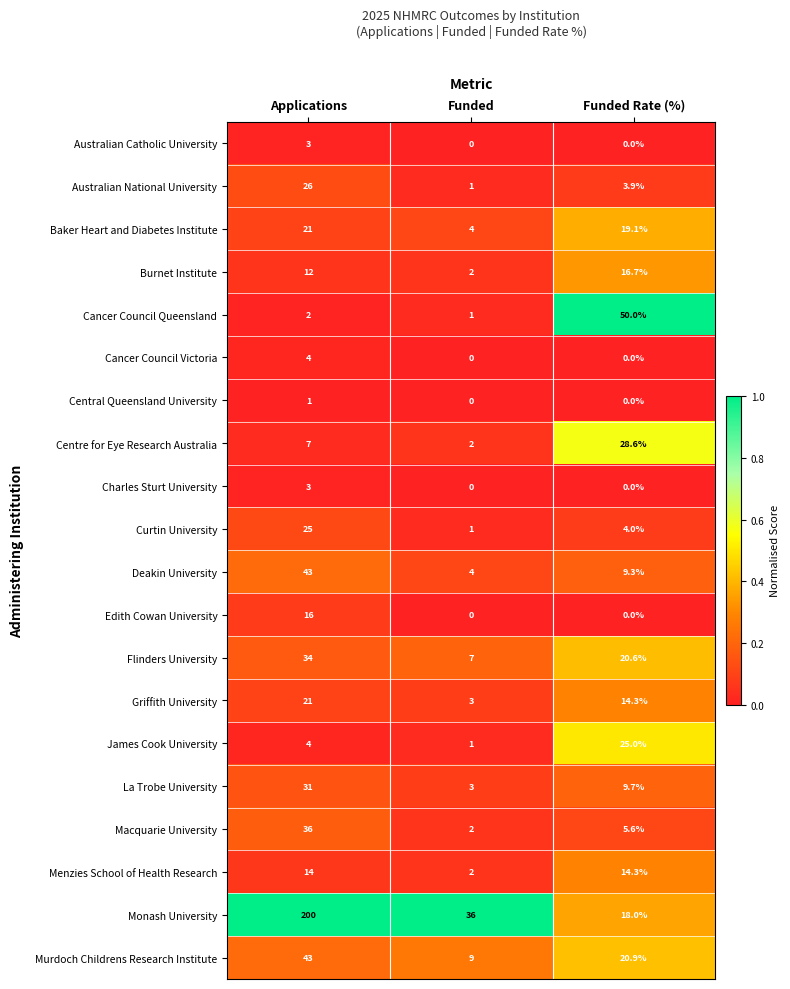

Read the Australian National University value at Applications.

26.0